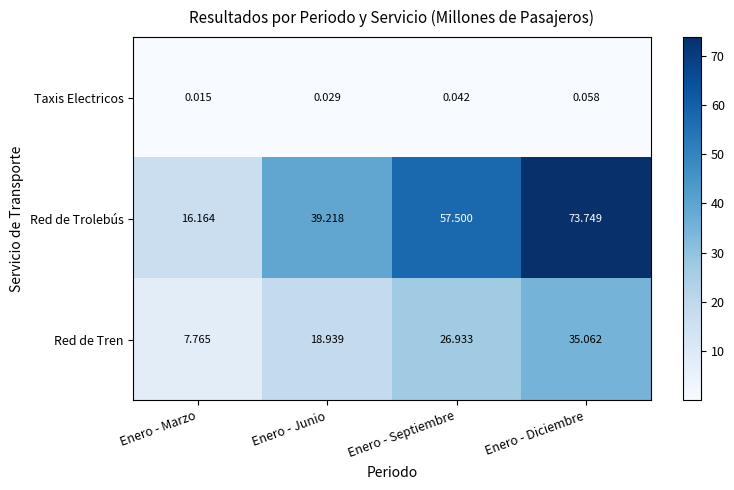

Rank the series by their average value, from highest to lowest.

Red de Trolebús, Red de Tren, Taxis Electricos